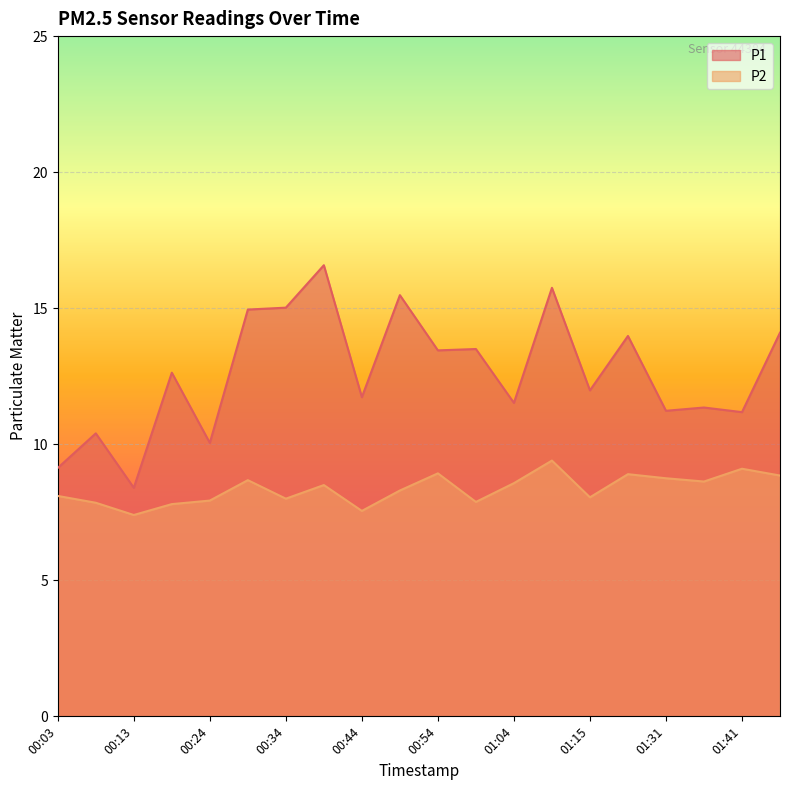

Is it true that P2 equals 7.8 at 00:18?

True